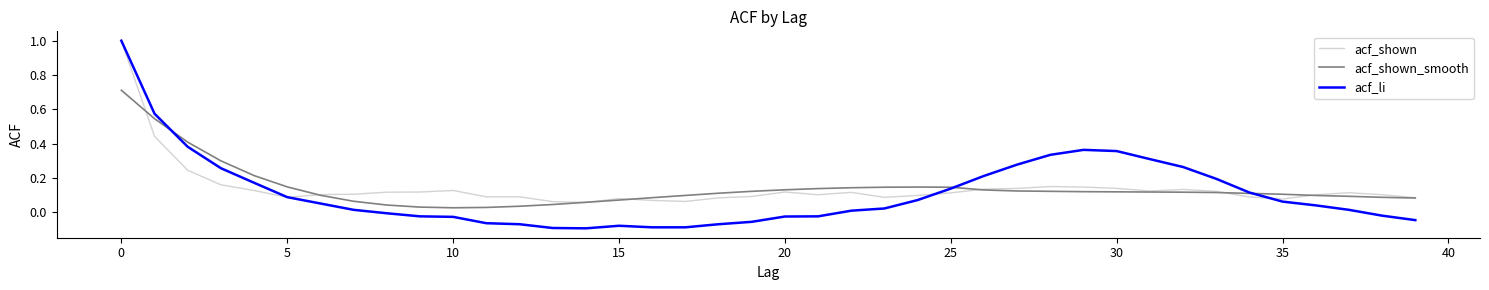

Which series has the largest range (max minus min)?

acf_li